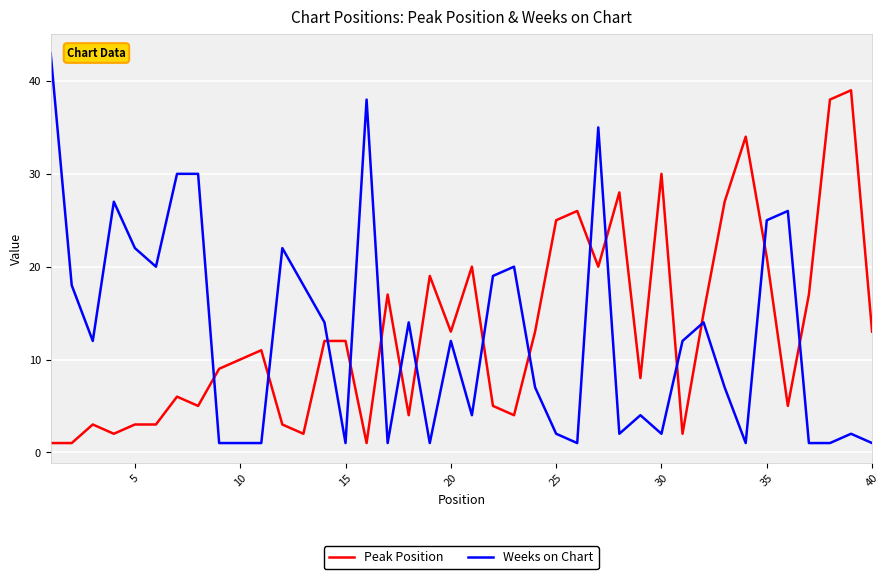

List the series in order of their peak value, lowest first.

Peak Position, Weeks on Chart